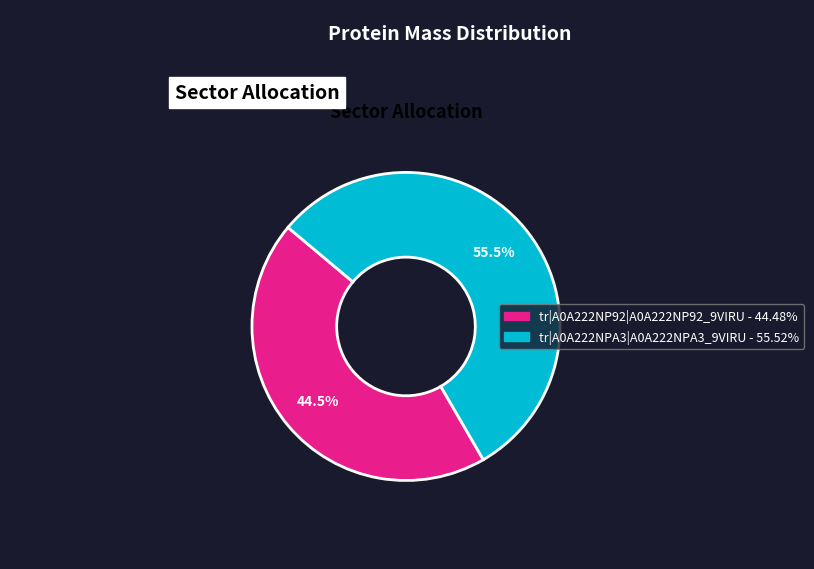

What is the smallest slice in the pie chart?

tr|A0A222NP92|A0A222NP92_9VIRU